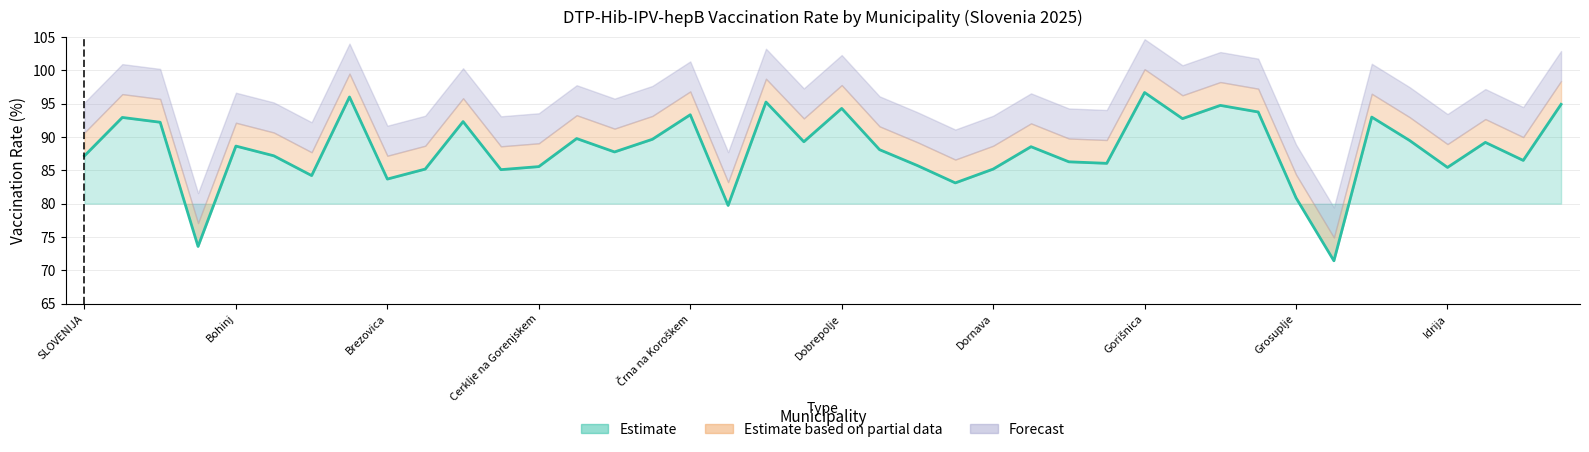

Which has a higher value, Gornji Grad or Dobrova - Polhov Gradec?

Gornji Grad